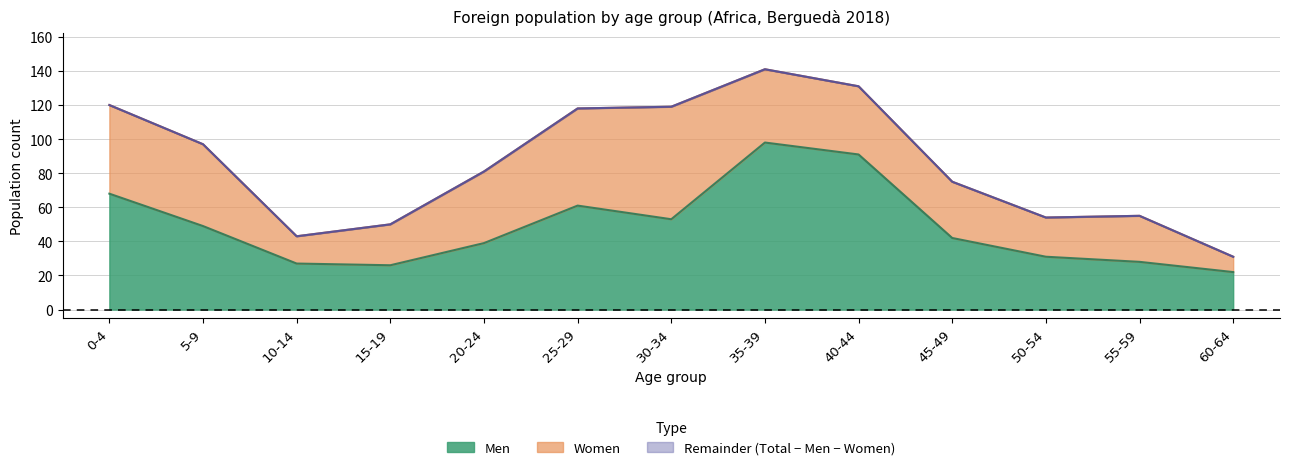

Reading right to left, transcribe all the data shown in this chart.

Men: 60-64=22	55-59=28	50-54=31	45-49=42	40-44=91	35-39=98	30-34=53	25-29=61	20-24=39	15-19=26	10-14=27	5-9=49	0-4=68
Total: 60-64=31	55-59=55	50-54=54	45-49=75	40-44=131	35-39=141	30-34=119	25-29=118	20-24=81	15-19=50	10-14=43	5-9=97	0-4=120